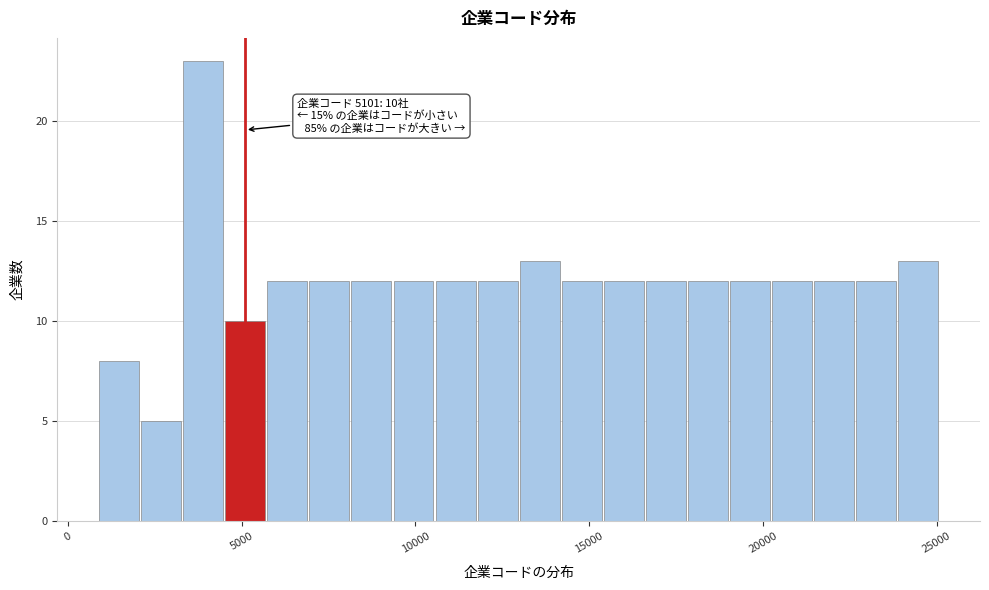

Read against the x-axis, roughly where is the centre of the tallest bar?

4000